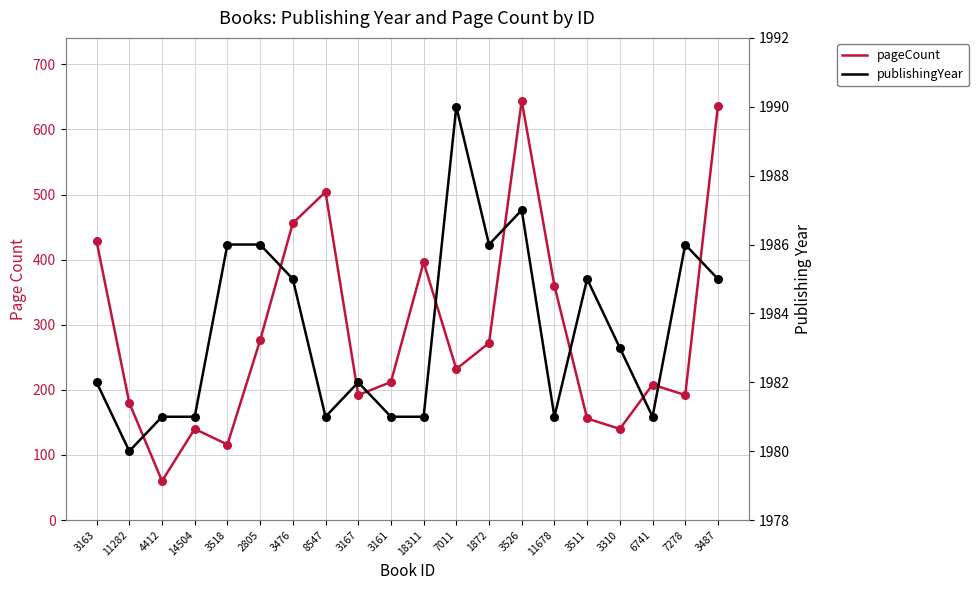

Is the value of publishingYear at 7278 greater than the value of publishingYear markers at 3476?

Yes